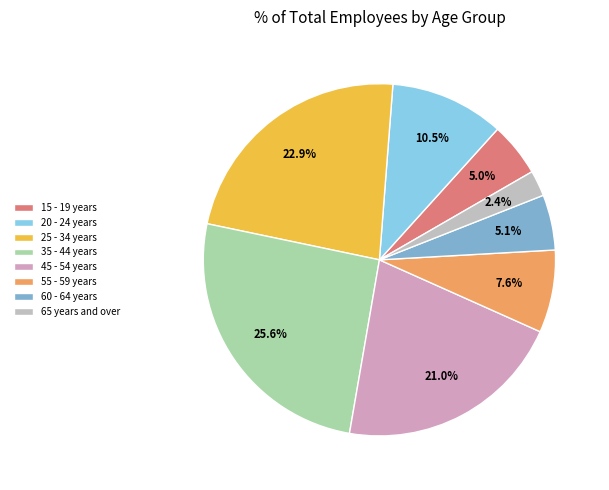

What is the largest slice in the pie chart?

35 - 44 years